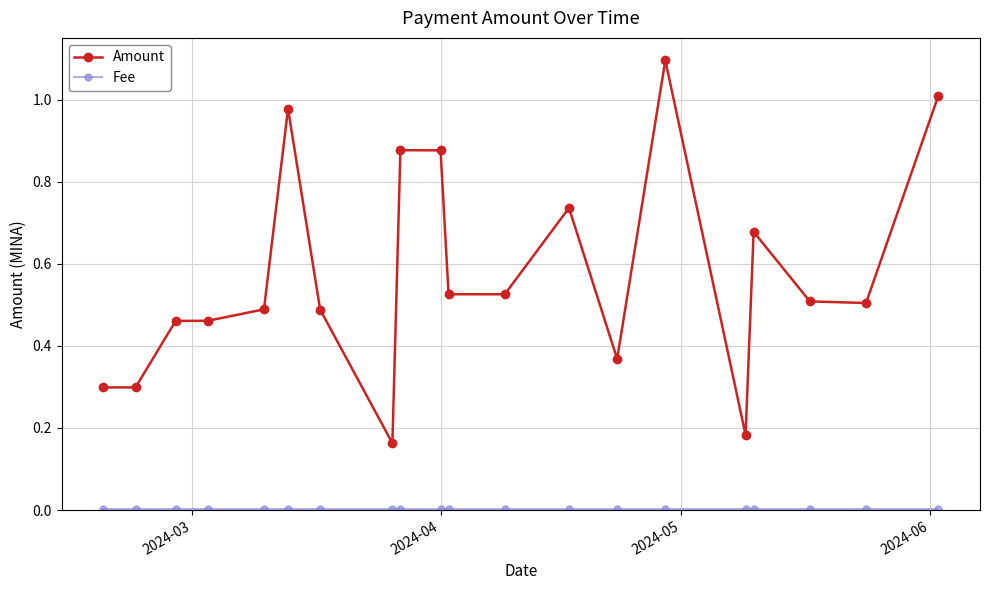

Which series has the largest total across all categories?

Amount